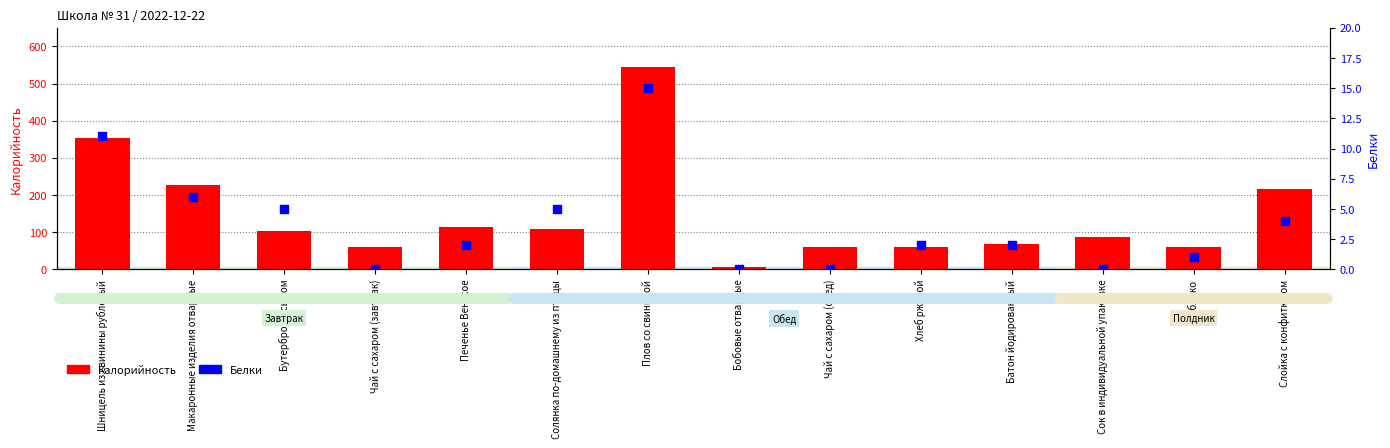

Is the value of Белки at Батон йодированный greater than the value of Калорийность at Чай с сахаром (обед)?

No